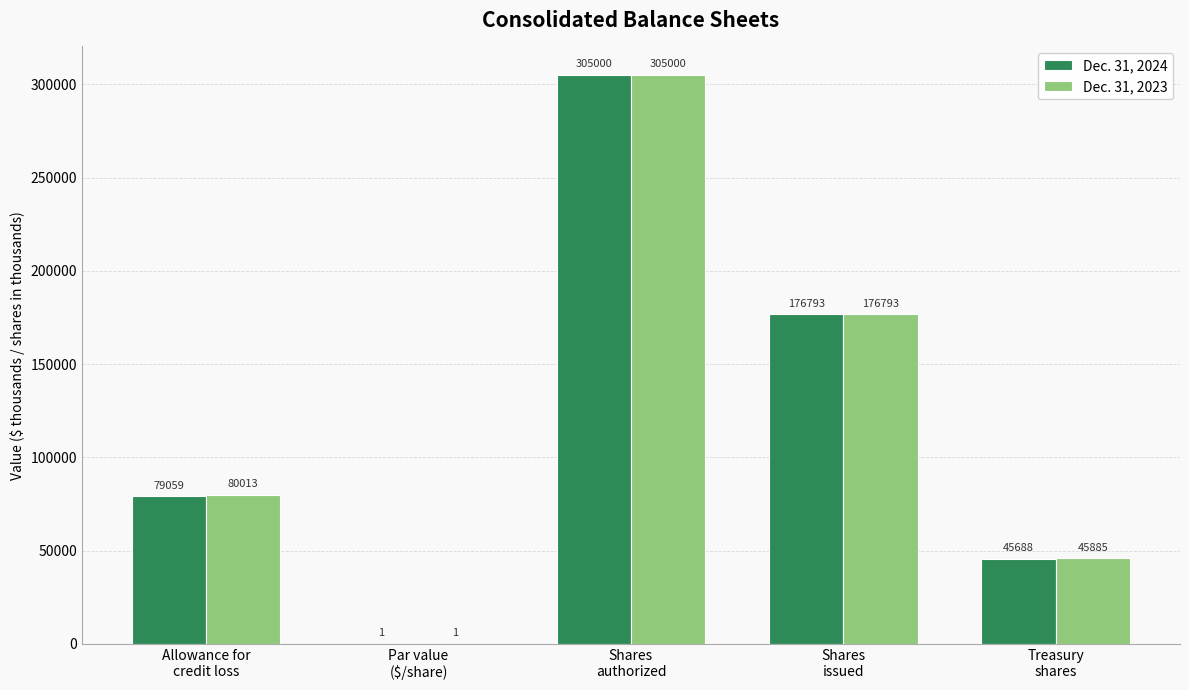

What is the highest value of the Dec. 31, 2023 series?

305000.0